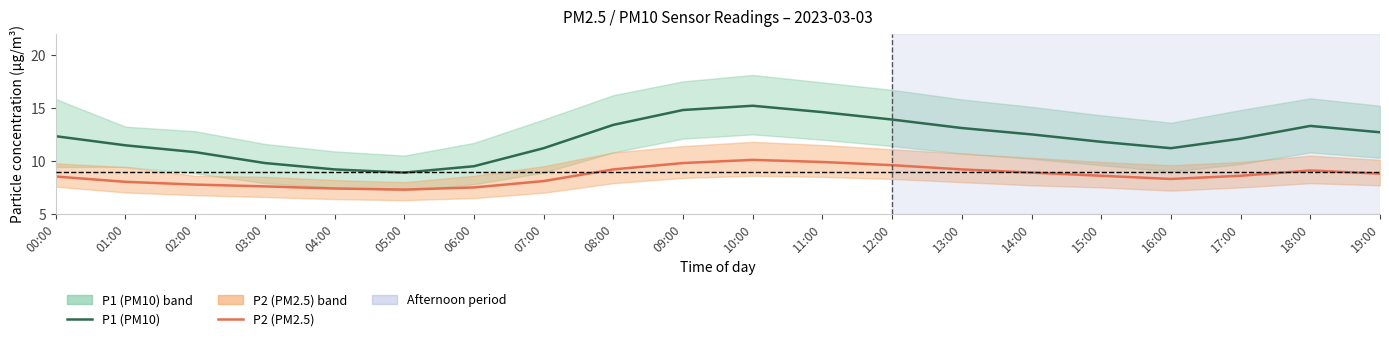

At which category is the sum across all series the highest?

10:00